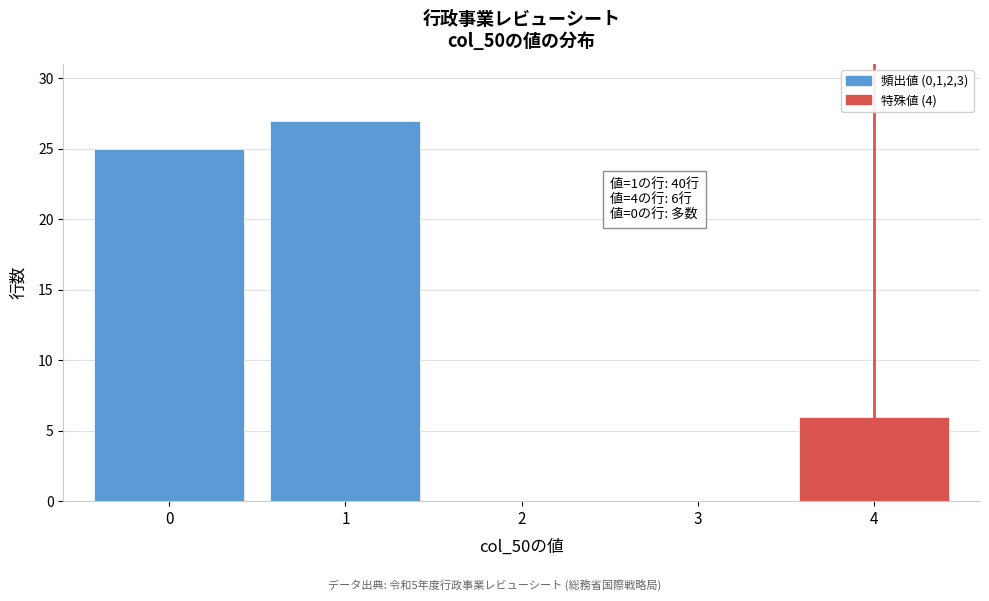

Which range on the x-axis has the tallest bar?

0.5 to 1.5